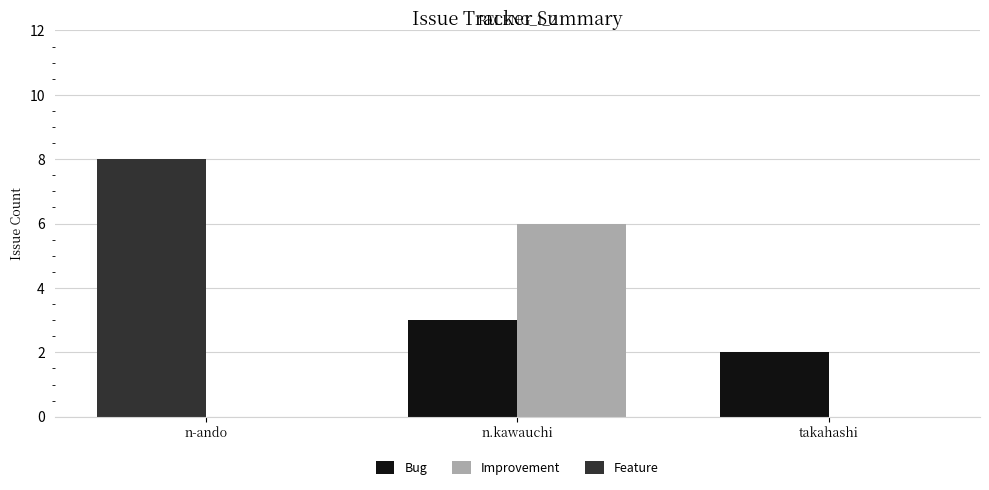

What is the label of the 3rd bar from the right?

n-ando